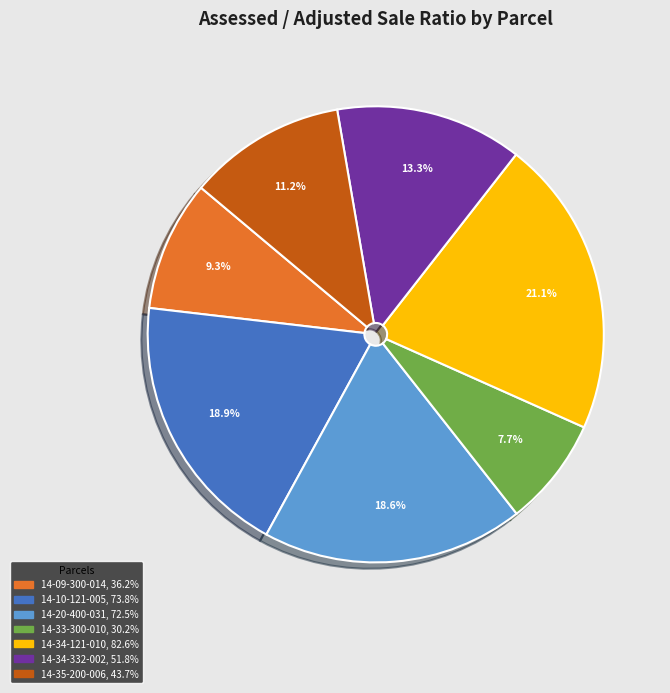

Which slice is the largest?

14-34-121-010